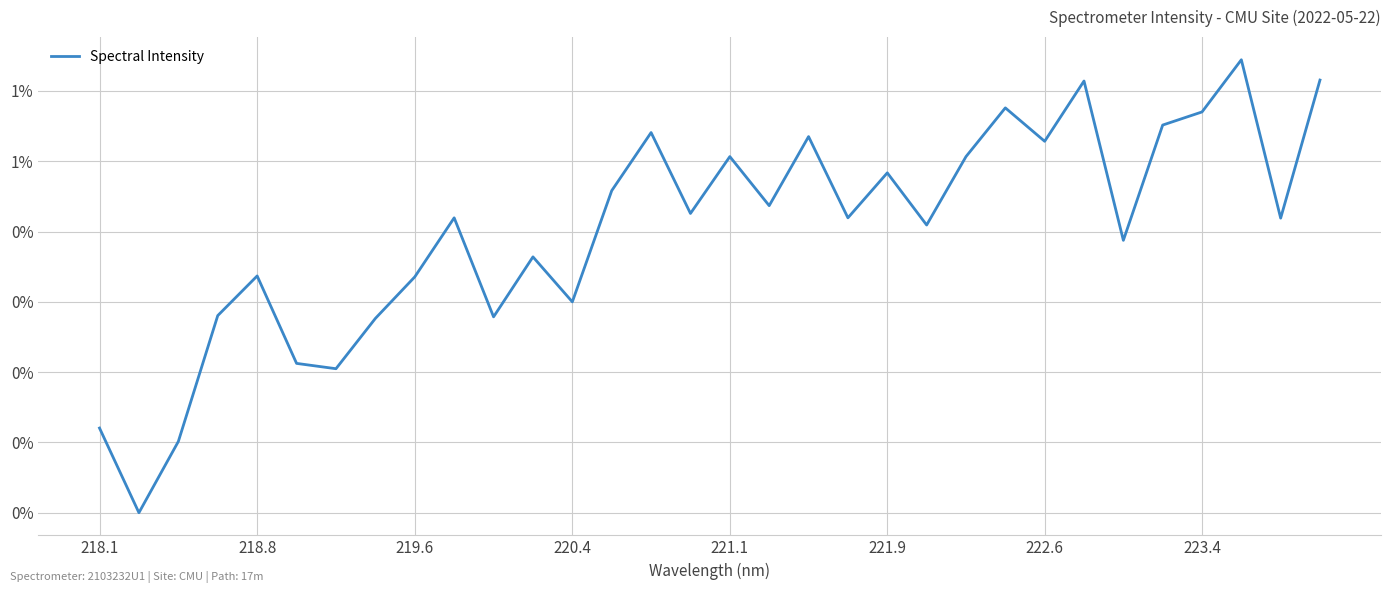

Reading left to right, list all the values displayed in this chart.

0.1	0.0	0.1	0.3	0.3	0.2	0.2	0.3	0.3	0.4	0.3	0.4	0.3	0.5	0.5	0.4	0.5	0.4	0.5	0.4	0.5	0.4	0.5	0.6	0.5	0.6	0.4	0.6	0.6	0.6	0.4	0.6